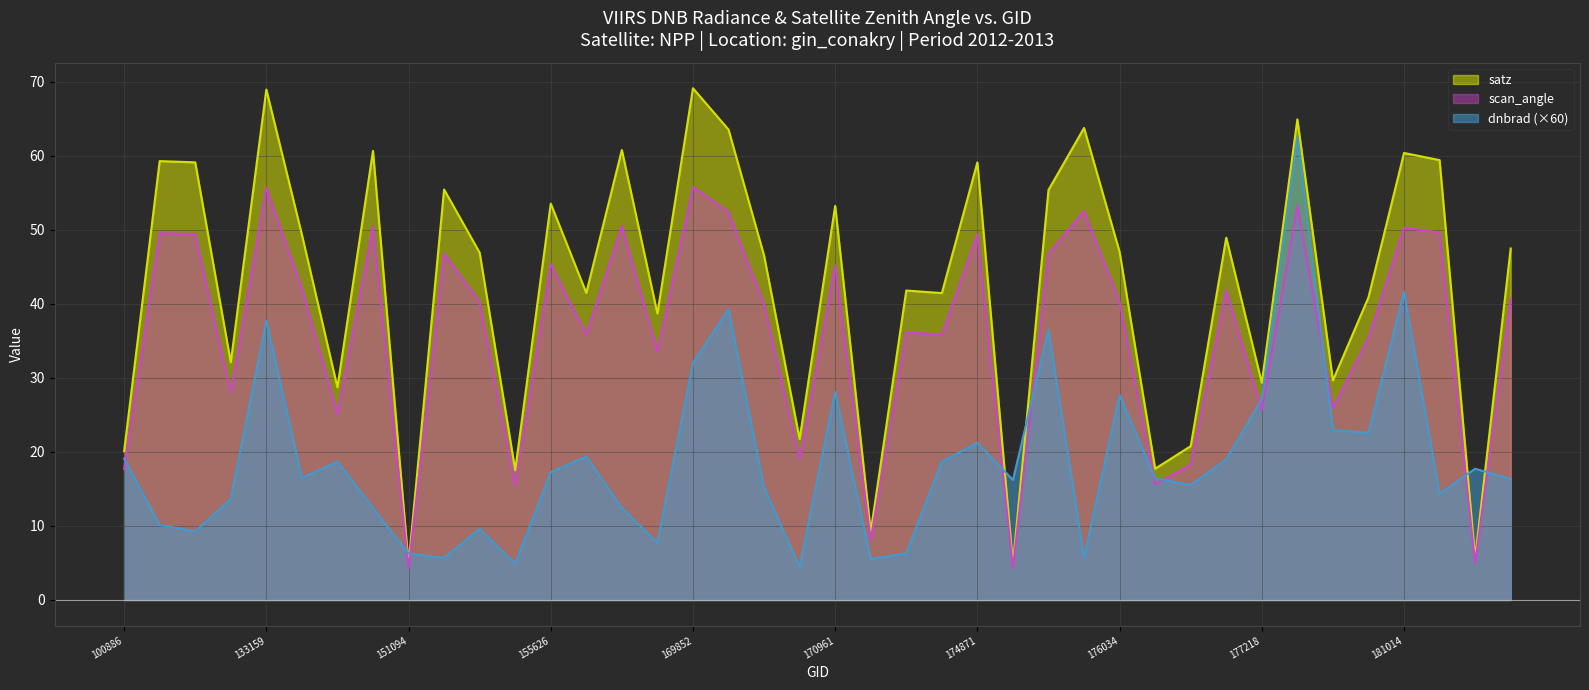

At 143097, list the series in order from largest to smallest.

satz, scan_angle, dnbrad